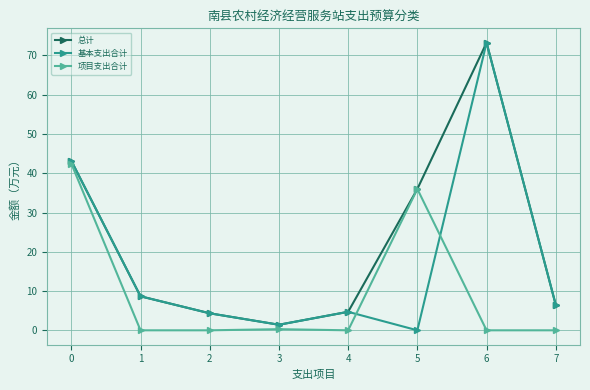

What is the difference between the second highest and minimum values in the 总计 series?

41.8